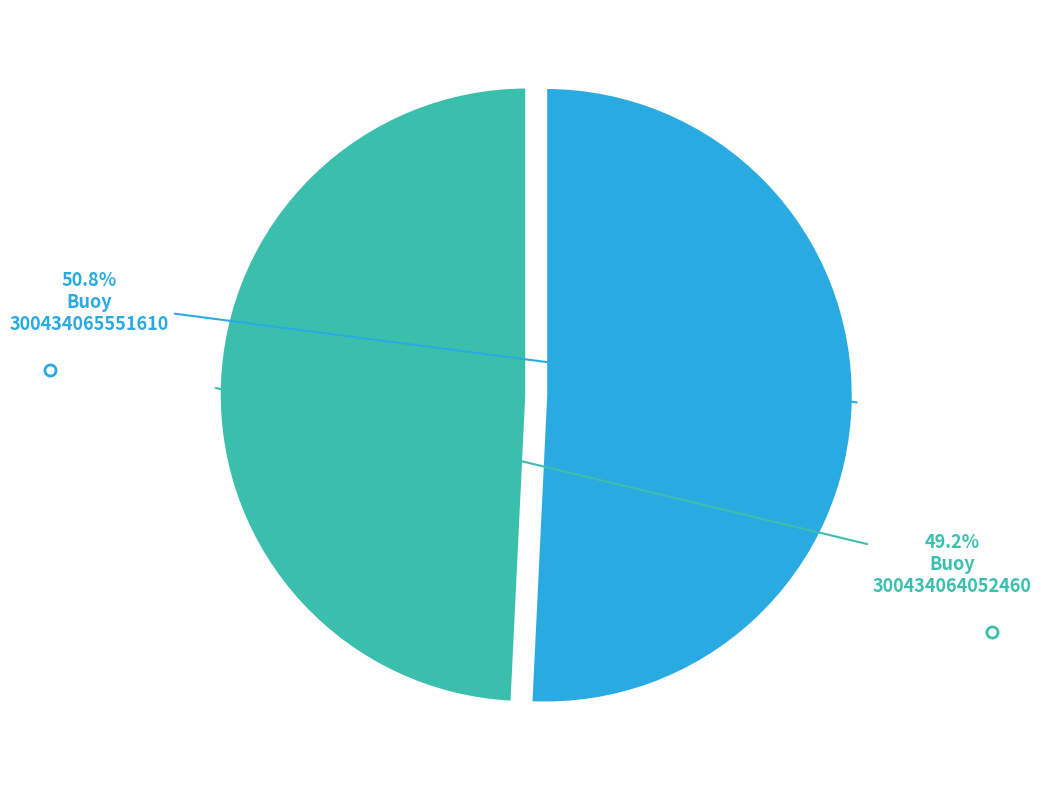

Does any single category account for the majority?

Yes